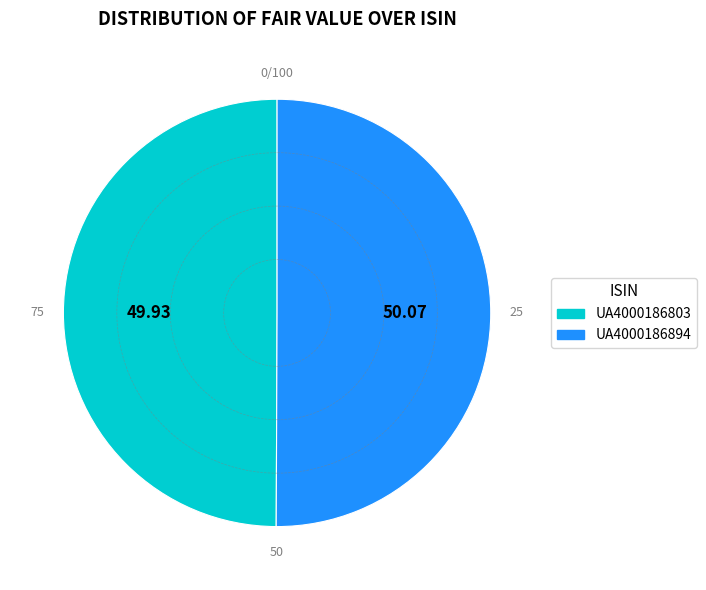

What is the ratio of the value at UA4000186894 to the value at UA4000186803?

1.0